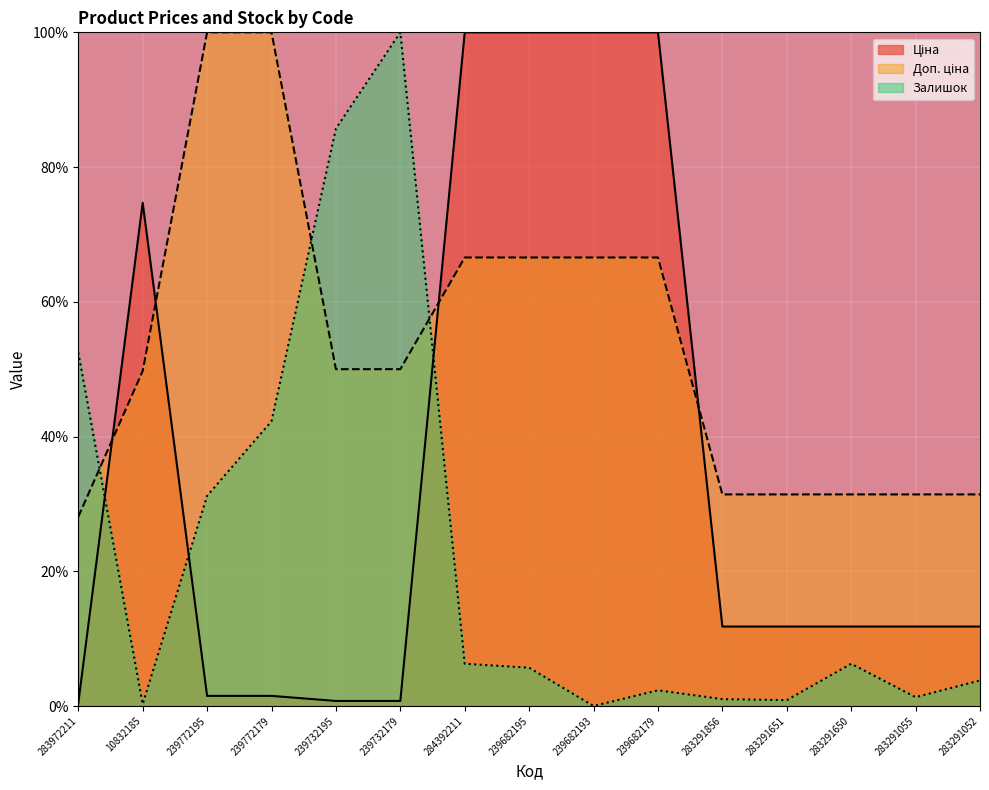

Is the value of Ціна at 283291856 greater than the value of Доп. ціна at 284392211?

No